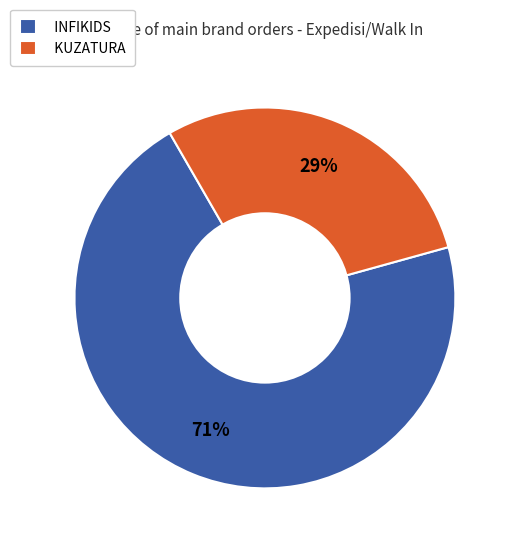

To the nearest percent, what percentage of the pie is KUZATURA?

29%